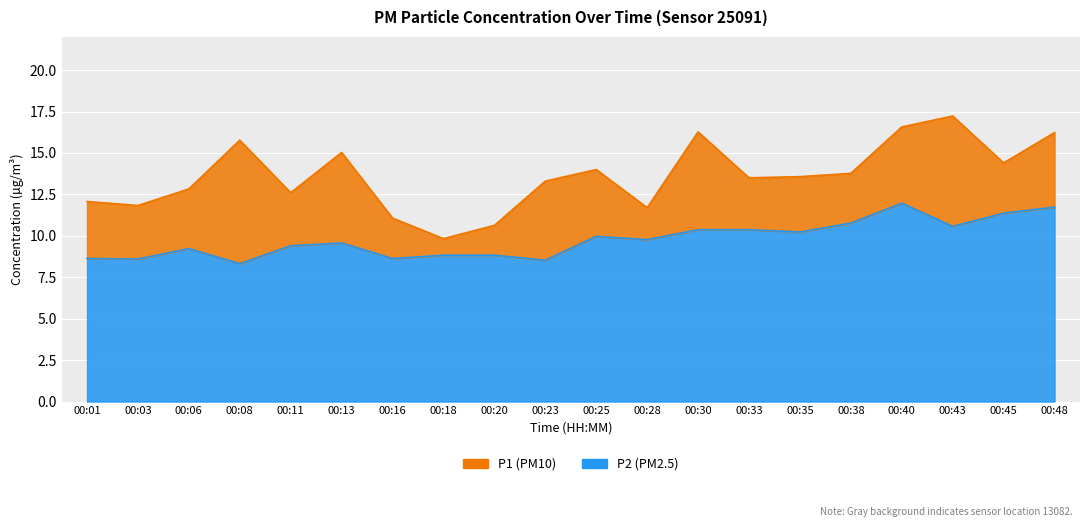

List the series in order of their overall mean, highest first.

P1, P2